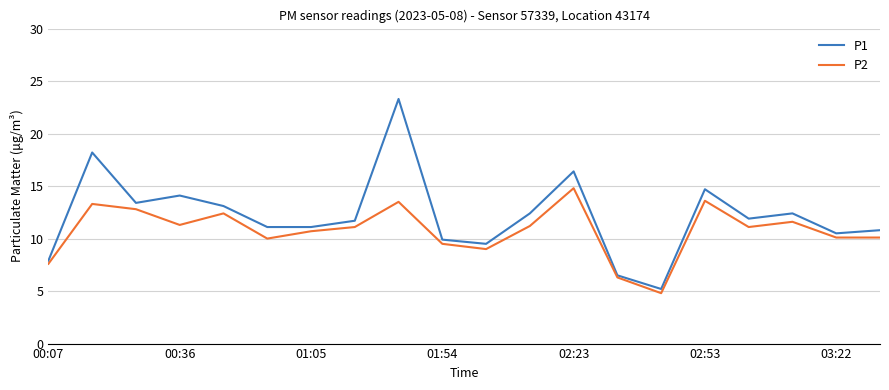

What is the greatest value displayed?

23.3